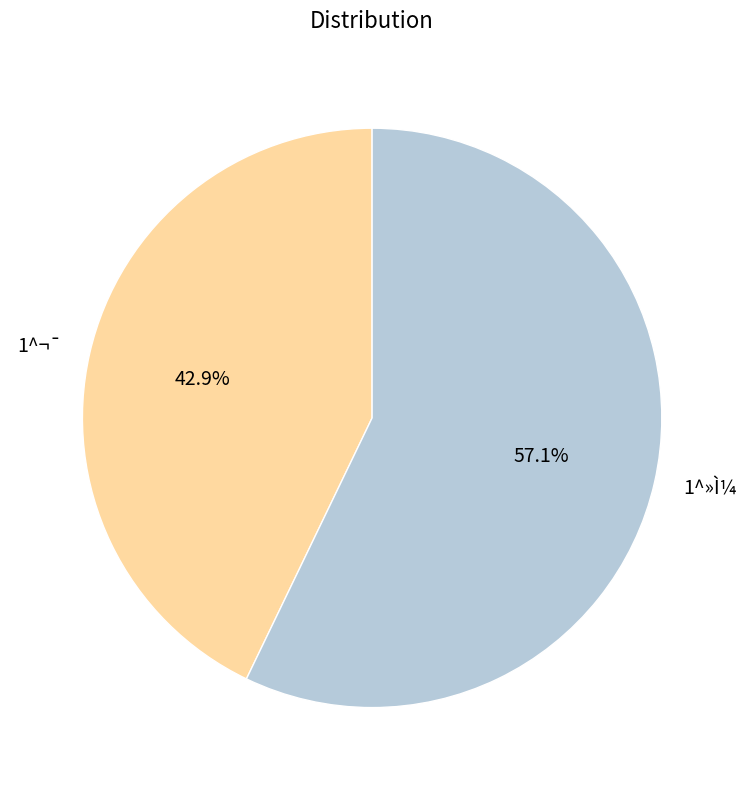

What percentage is the 1^¬¯ slice, to the nearest percent?

43%